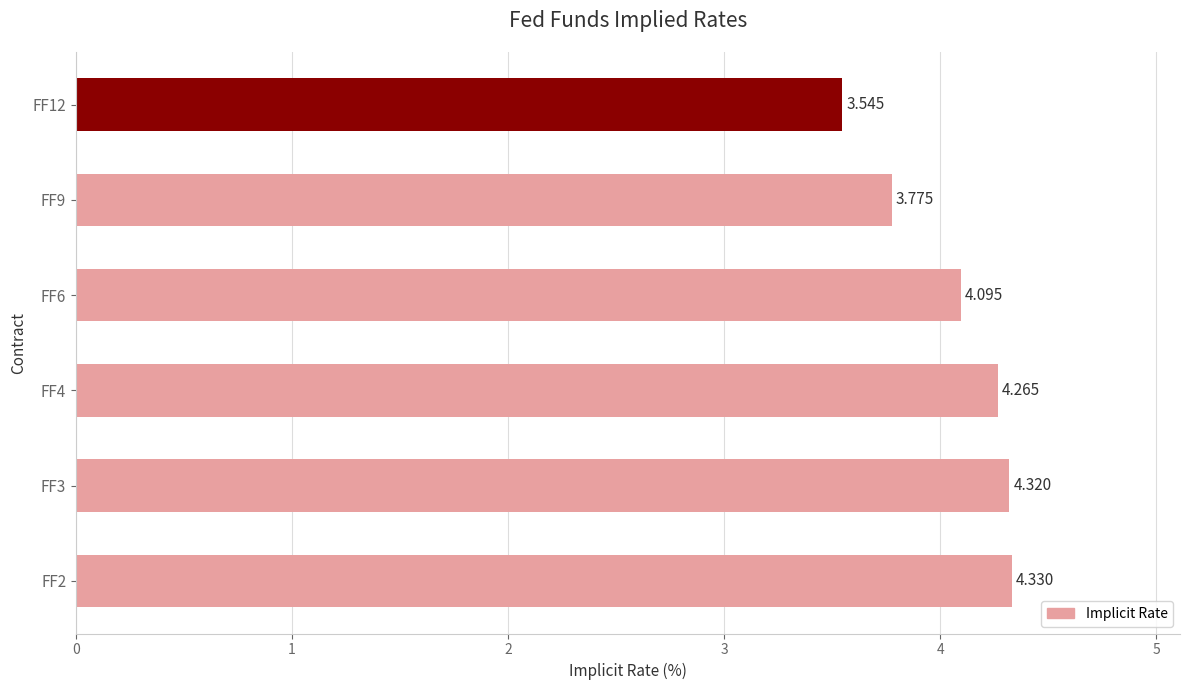

How many distinct data groups are displayed?

1